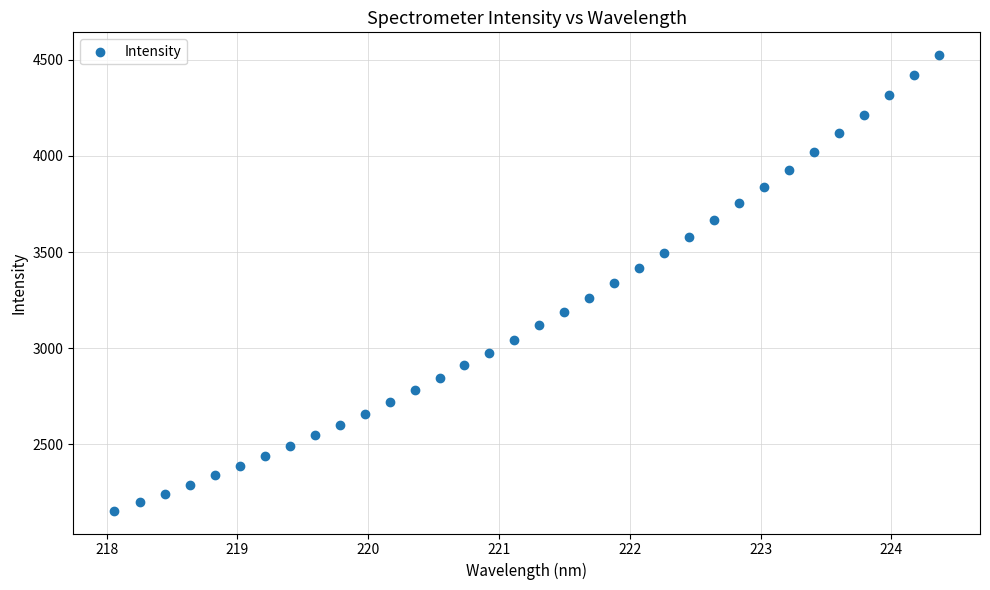

What is the range of Y values (max minus min)?

2369.8